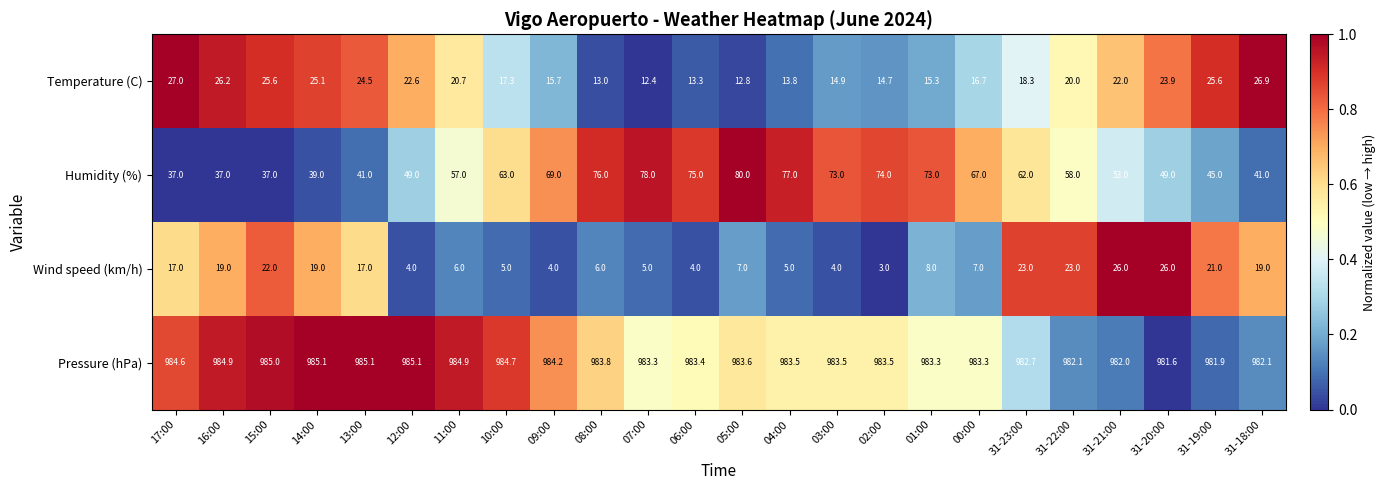

Rank the series at 10:00 from highest to lowest value.

Pressure (hPa), Humidity (%), Temperature (C), Wind speed (km/h)